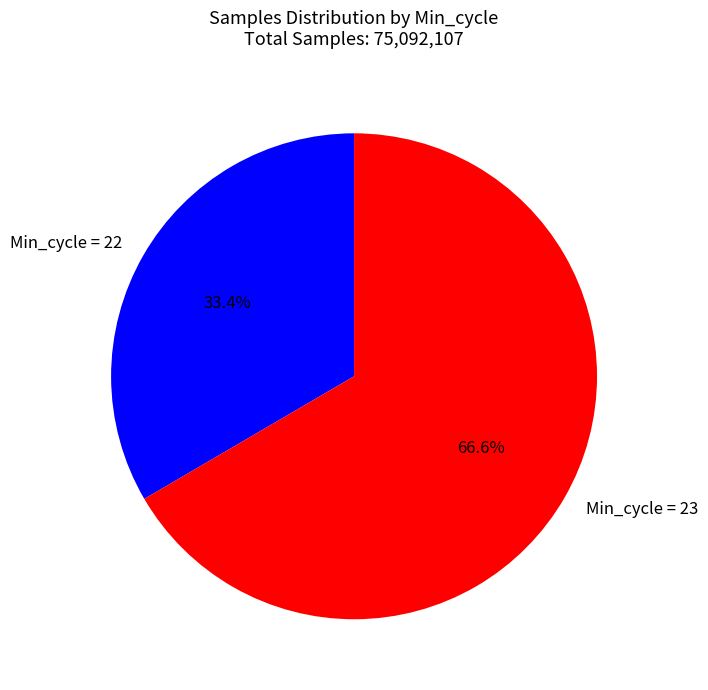

What is the ratio of the value at Min_cycle = 22 to the value at Min_cycle = 23?

0.5